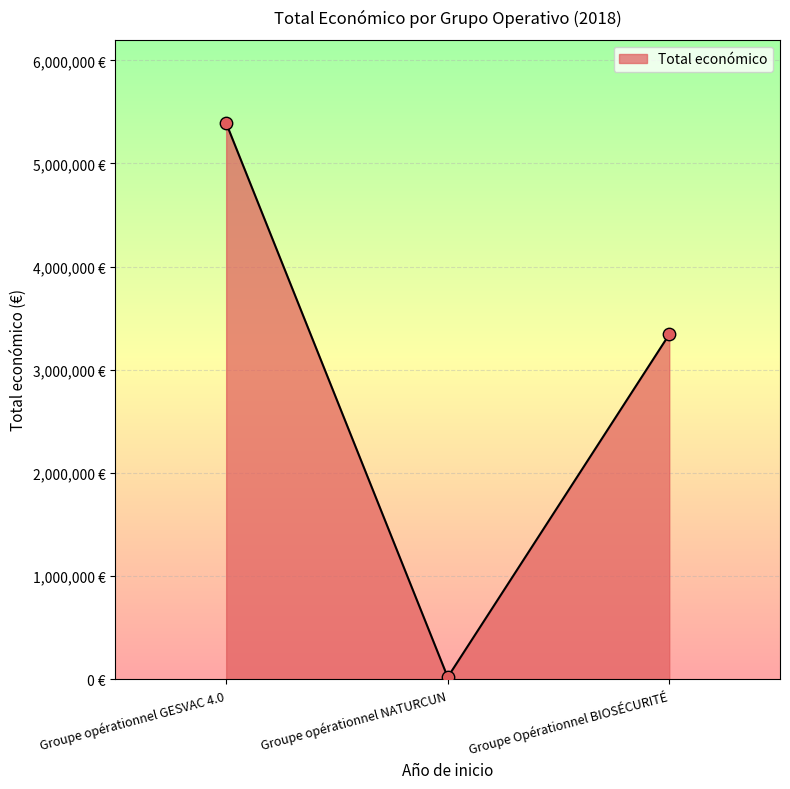

Between Groupe Opérationnel BIOSÉCURITÉ and Groupe opérationnel NATURCUN, which is larger?

Groupe Opérationnel BIOSÉCURITÉ